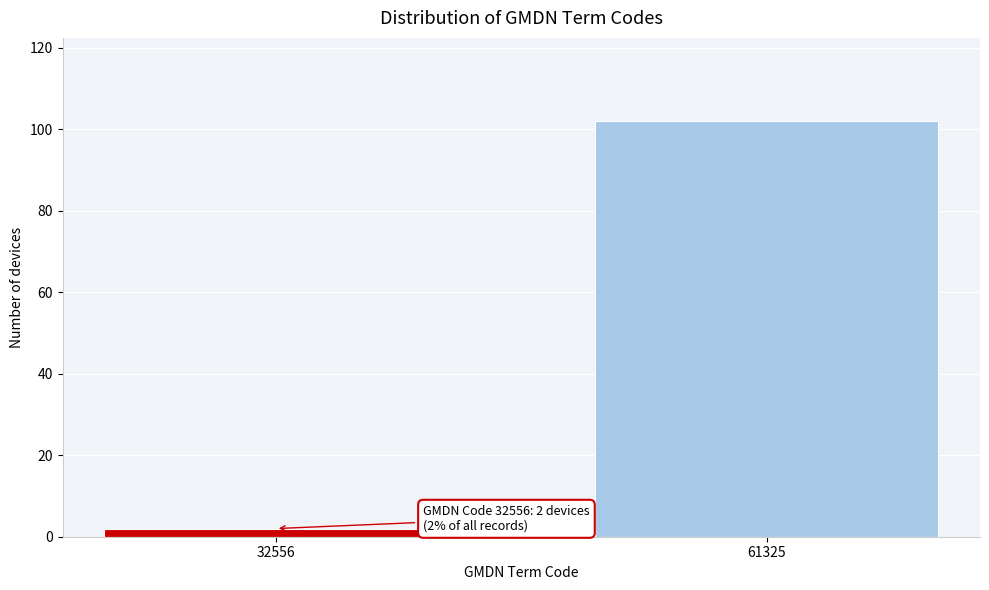

Reading left to right, list all the values displayed in this chart.

2	102